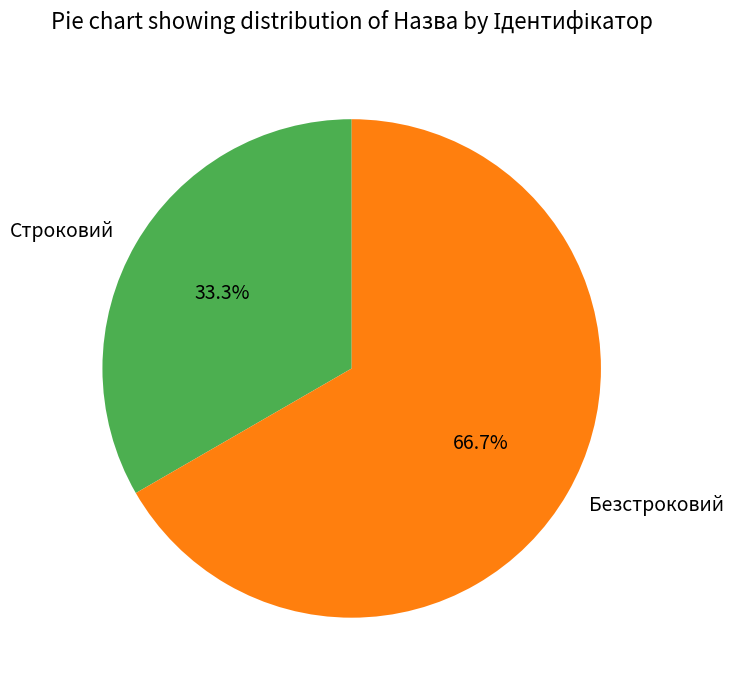

The Строковий slice represents 20% of the pie. True or false?

False